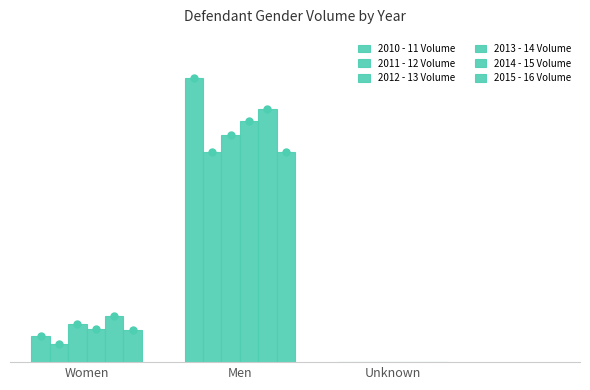

Are the bars horizontal?

No